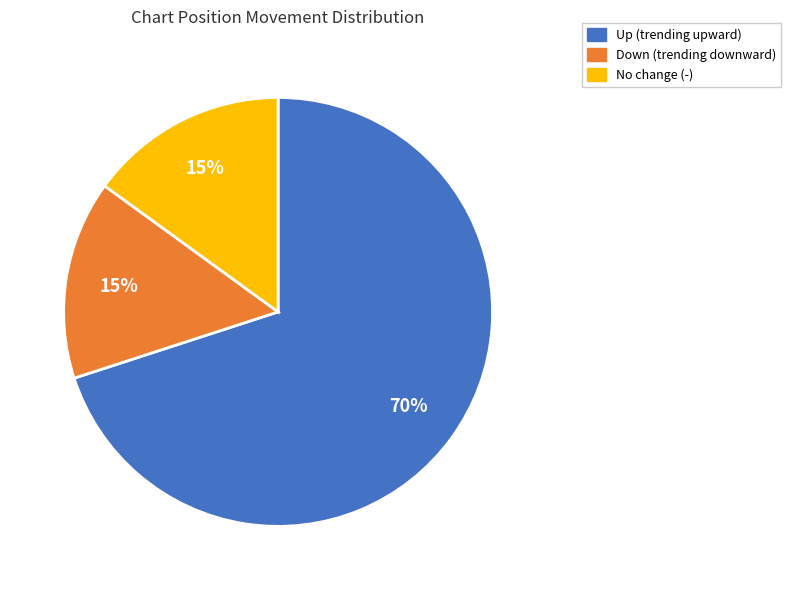

To the nearest percent, what is the difference between the largest and smallest slice percentages?

55%